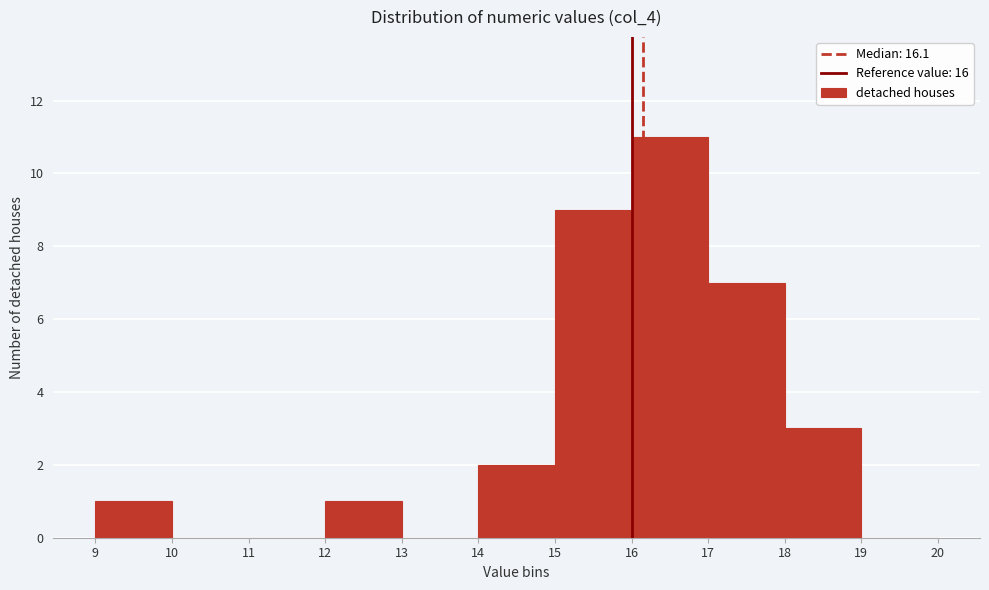

Which range on the x-axis has the tallest bar?

16 to 17